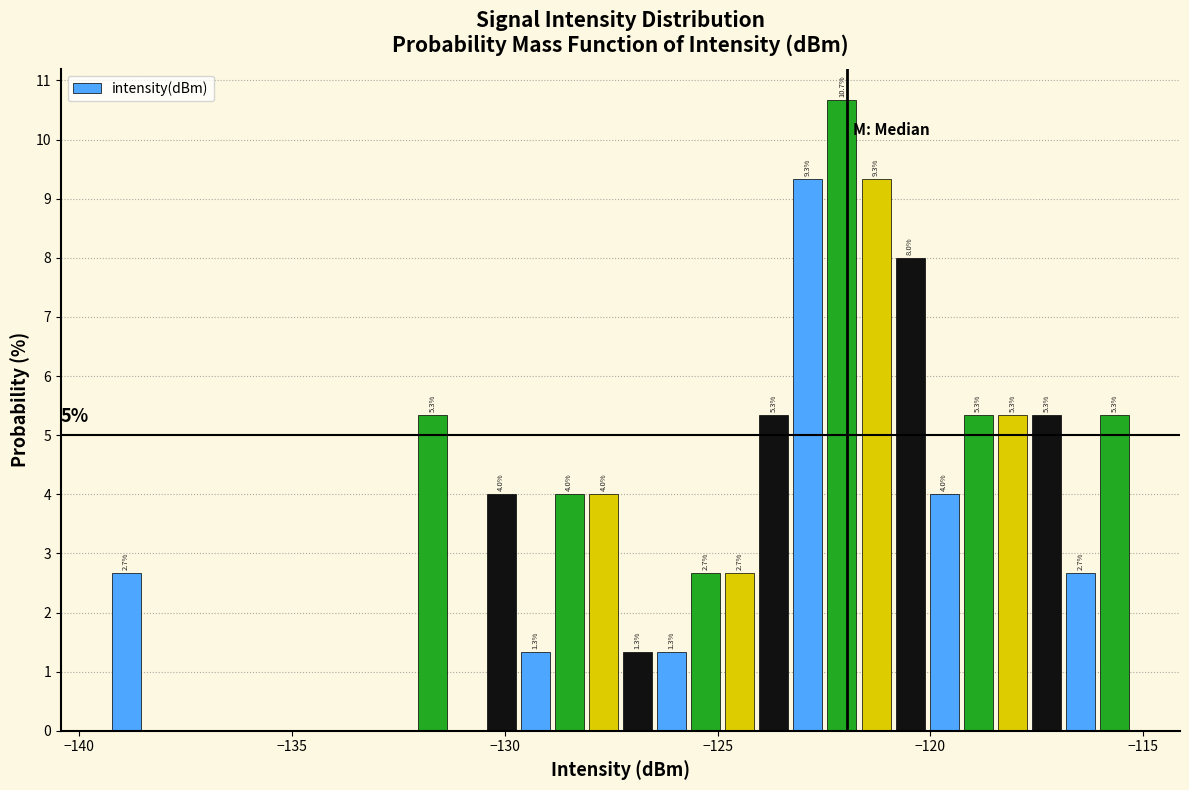

Around what value on the x-axis is the tallest bar? Give the approximate position of its centre, as read against the axis.

-122.0